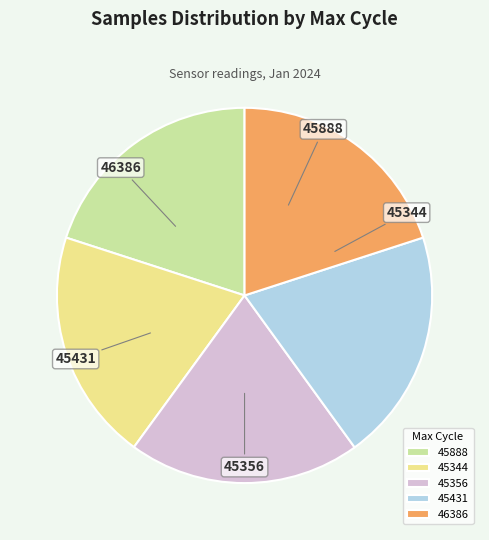

Does any single category account for the majority?

No